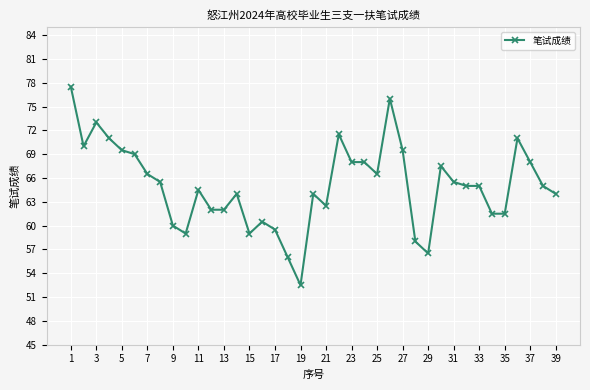

What is the difference between the maximum and minimum values?

25.0